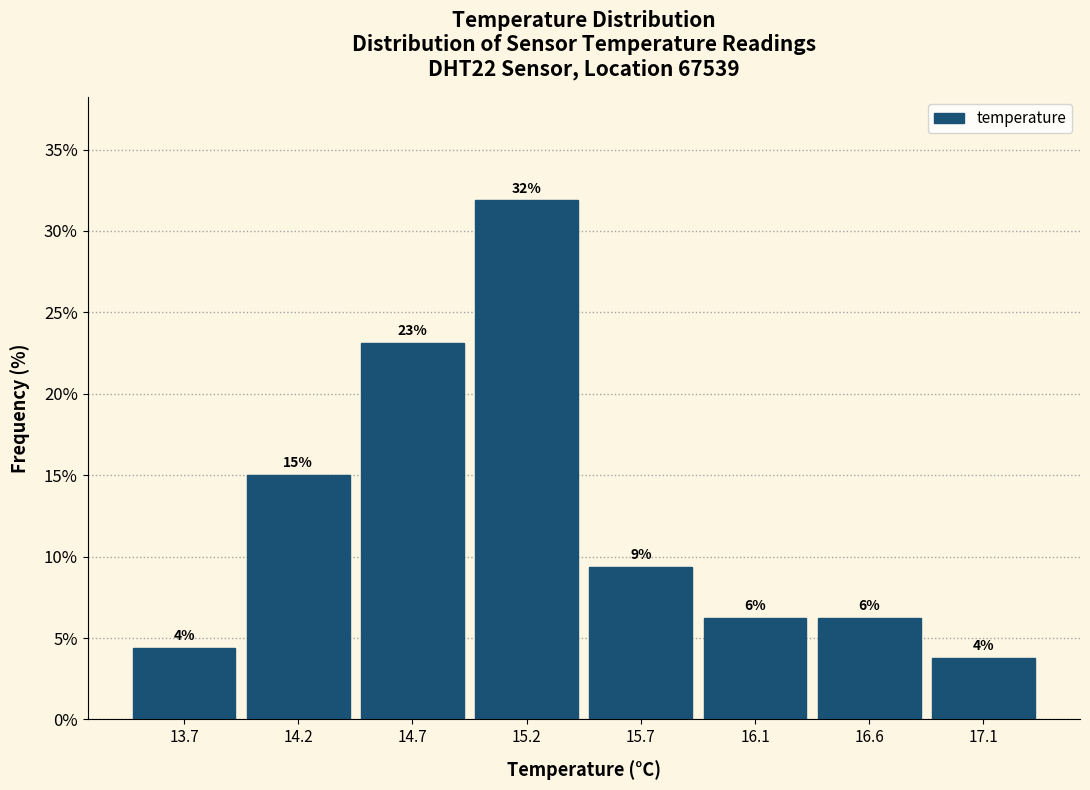

Are the bars horizontal?

No